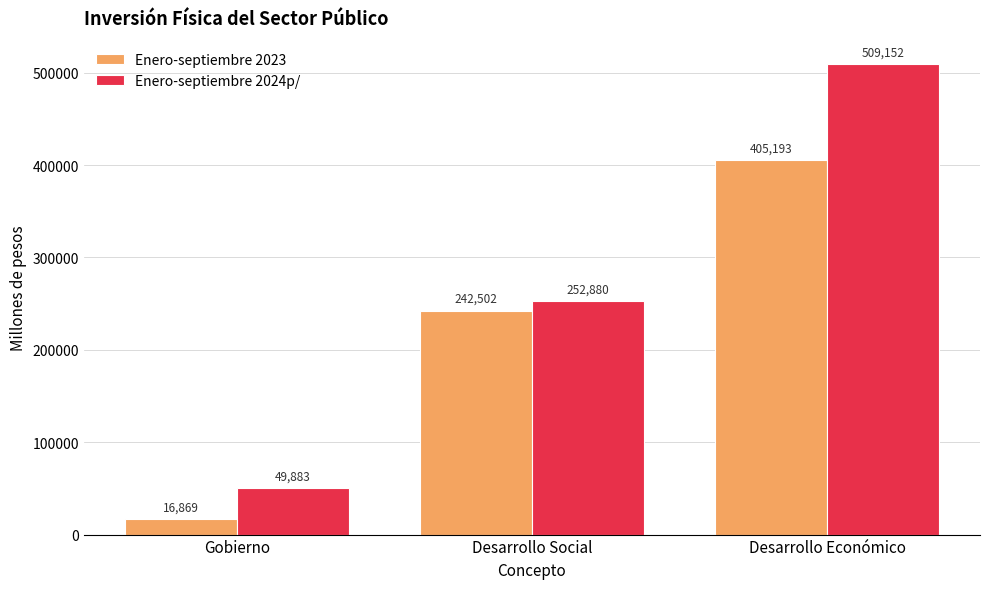

Which category has the highest value in the Enero-septiembre 2023 series?

Desarrollo Económico